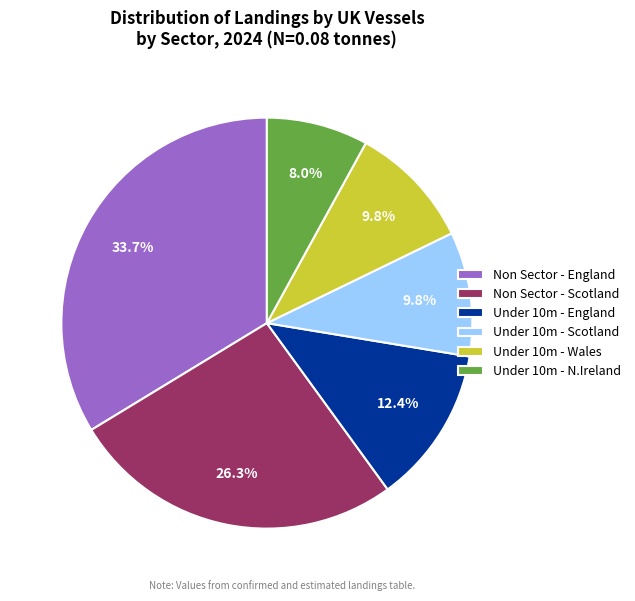

Is there a majority slice in this chart?

No